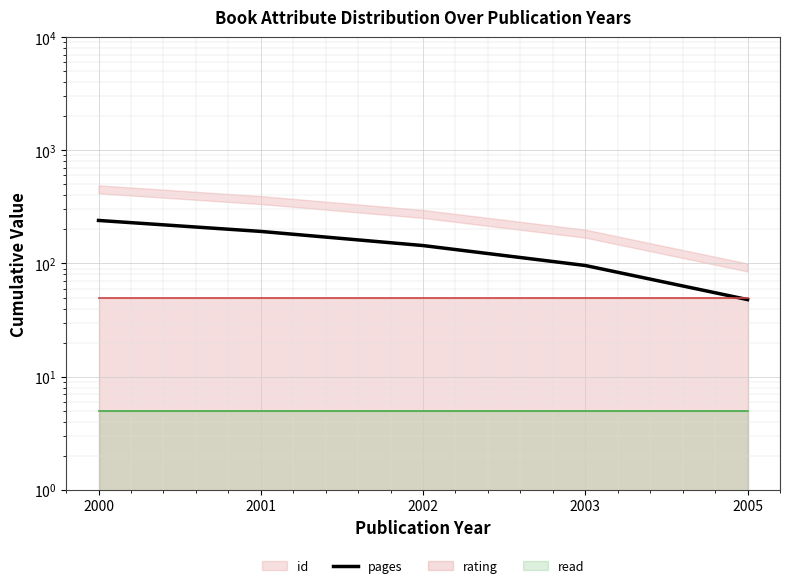

What is the difference between the maximum and second lowest values?

144